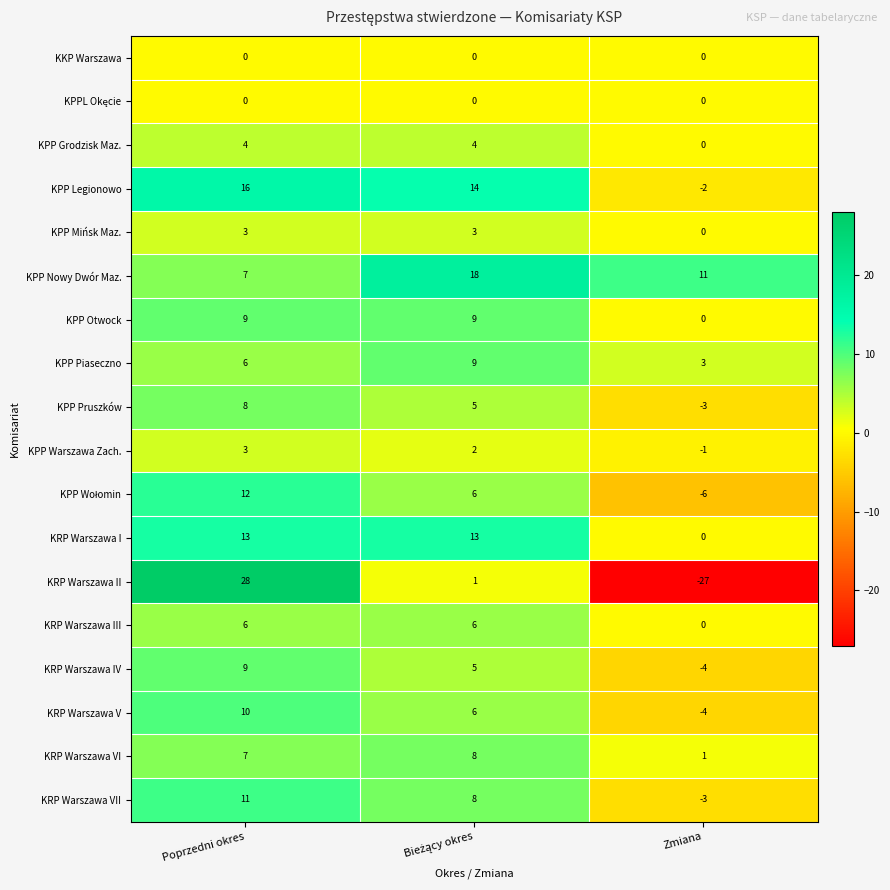

What is the total value across all series at Poprzedni okres?

152